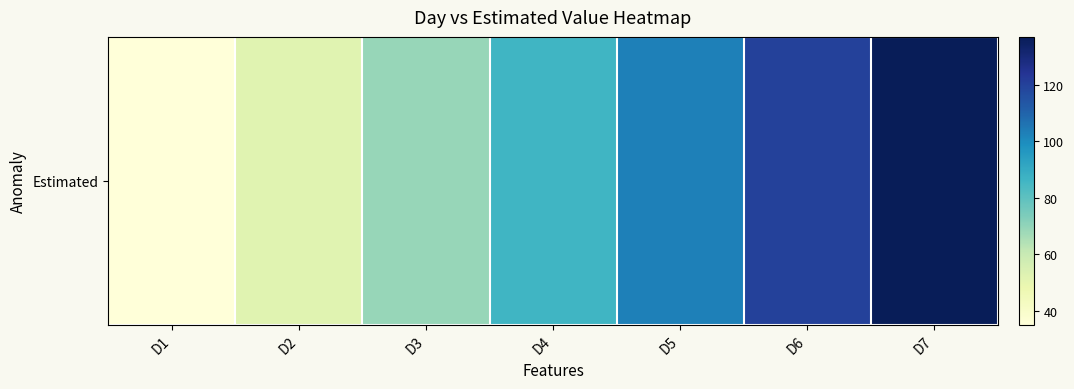

Rank the categories by value from highest to lowest.

D7, D6, D5, D4, D3, D2, D1